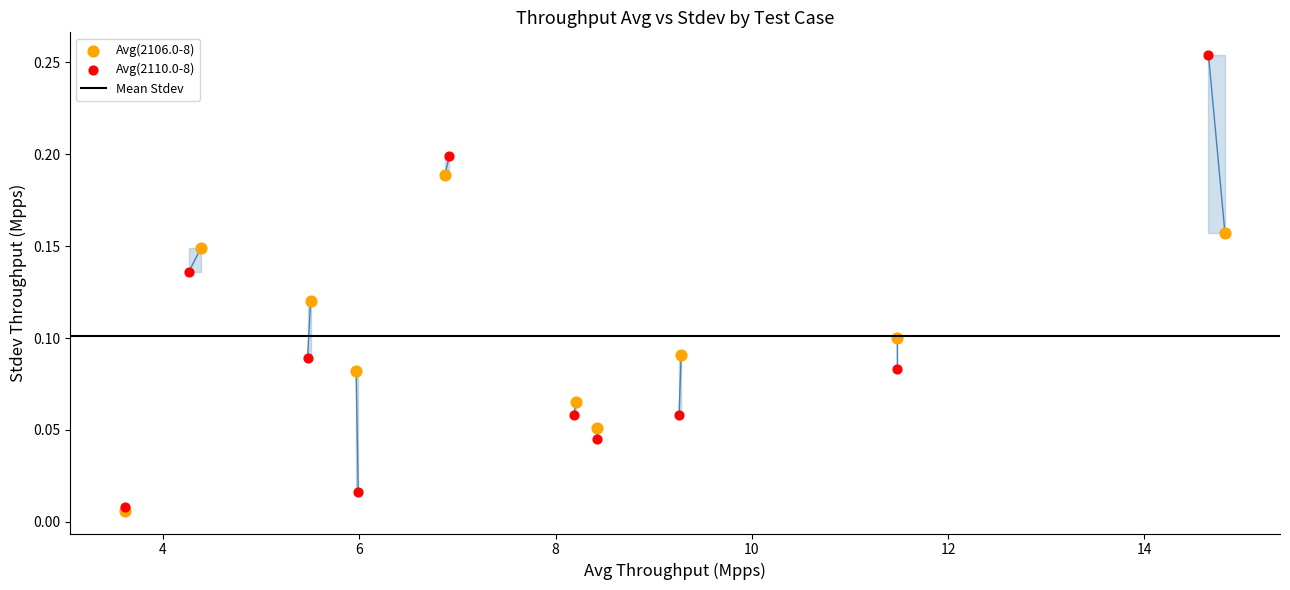

Which series has the widest spread of Y values?

Avg(2110.0-8)